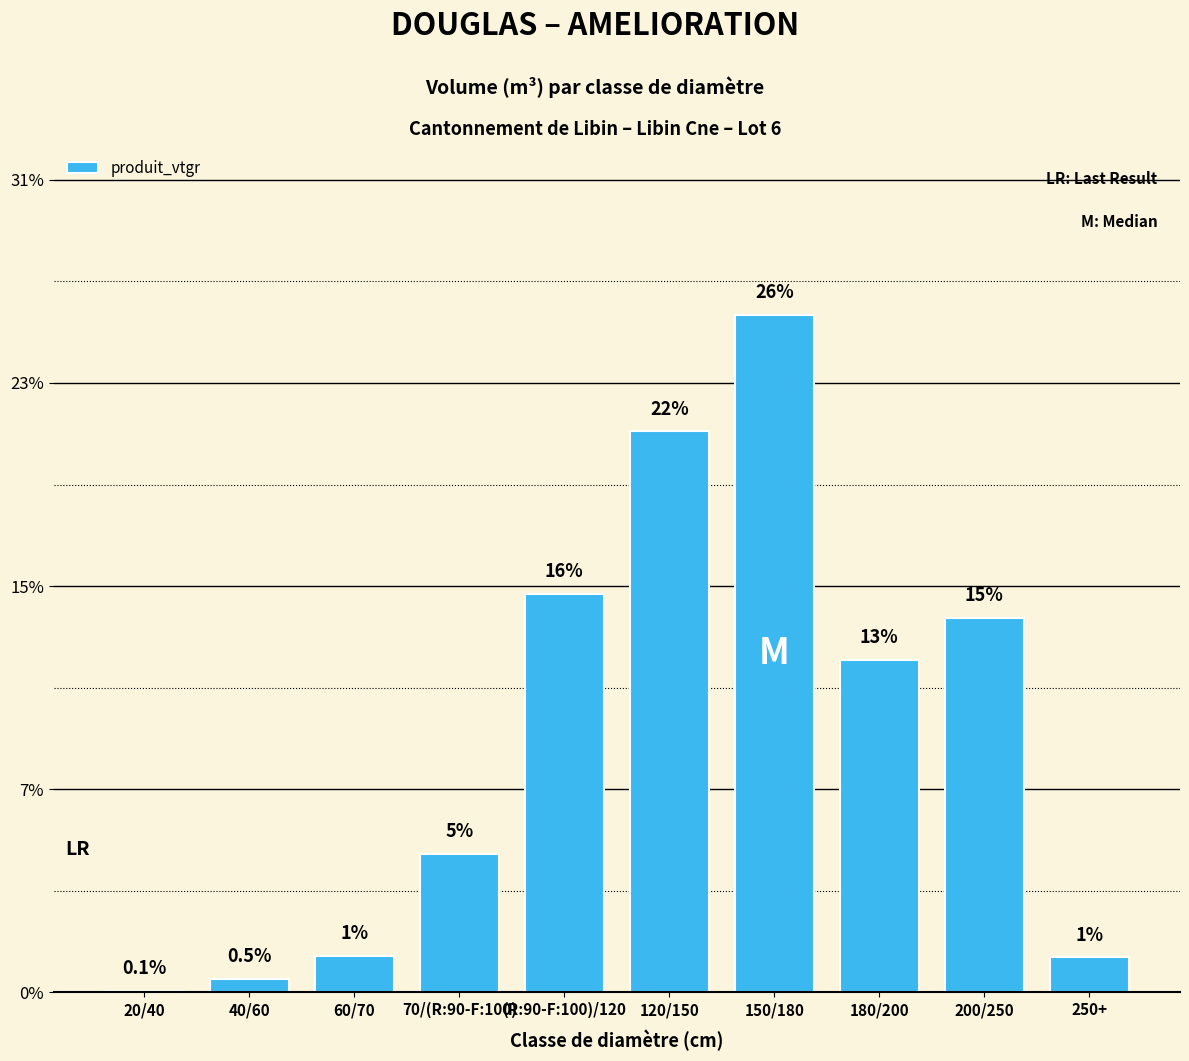

How many data points are above 141?

5